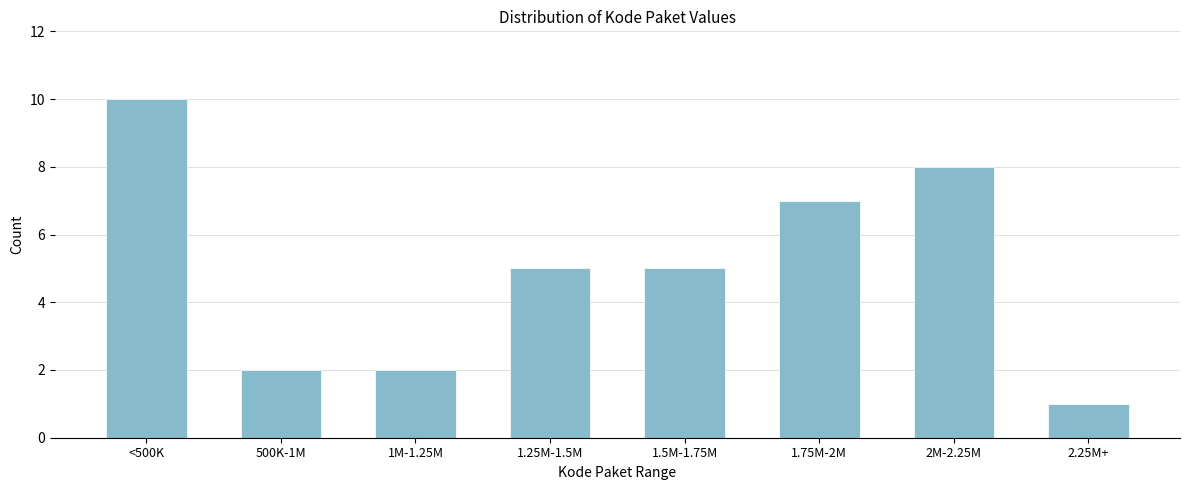

Reading left to right, extract all data points from this chart.

10	2	2	5	5	7	8	1